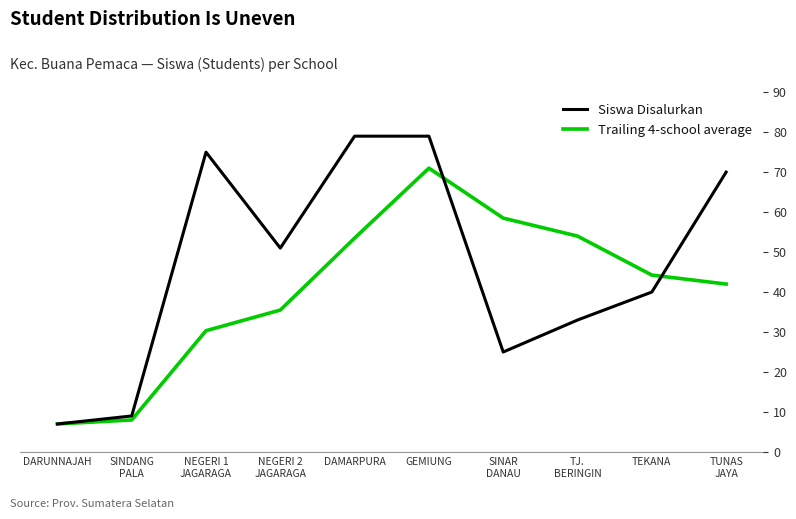

What is the label of the 9th point from the right?

SINDANG
PALA